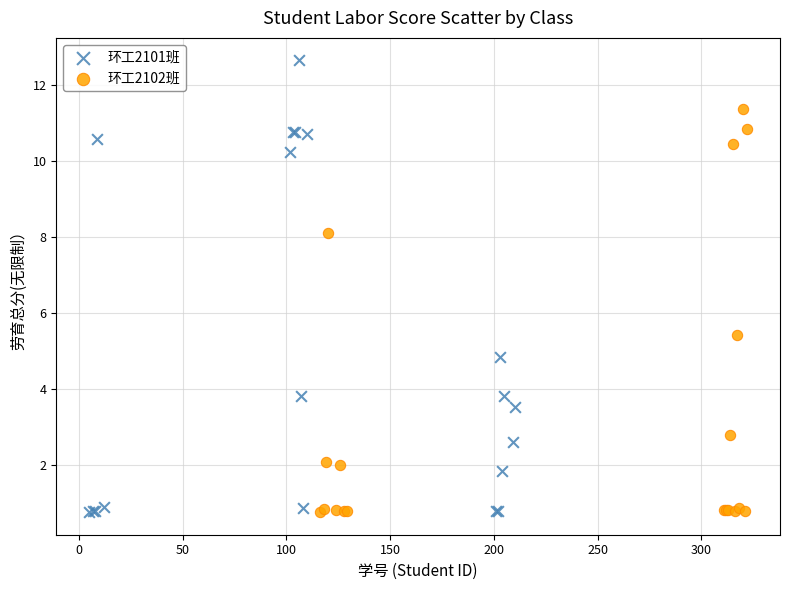

Which series contains the highest Y value?

环工2101班